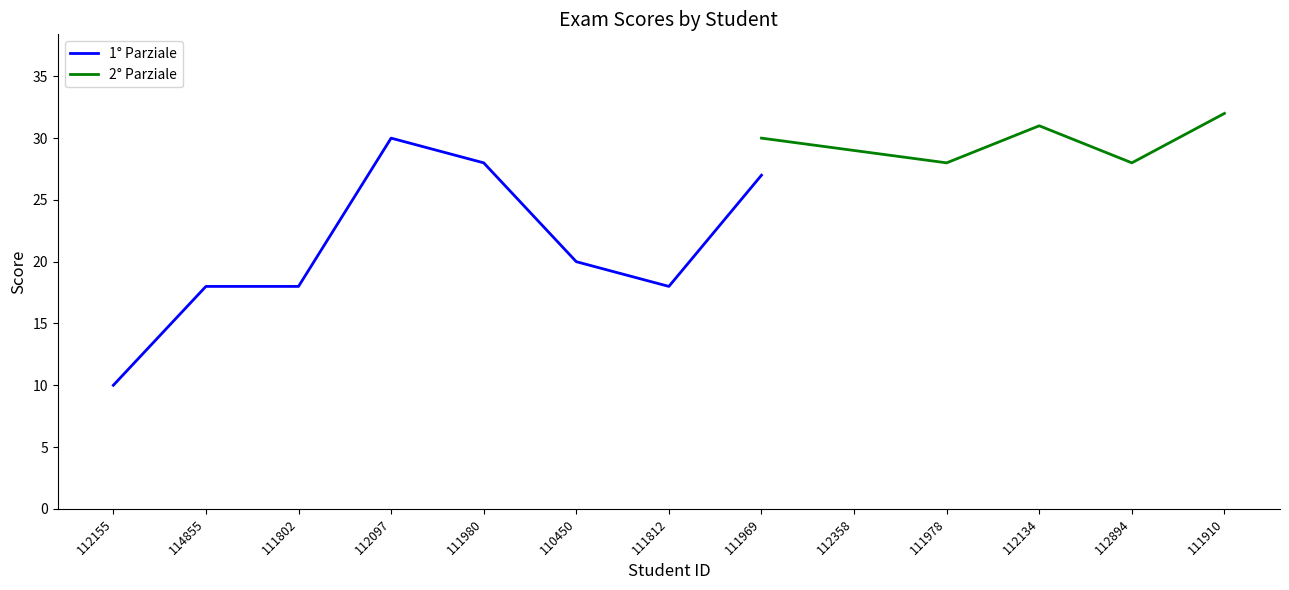

How many series are shown in this chart?

2